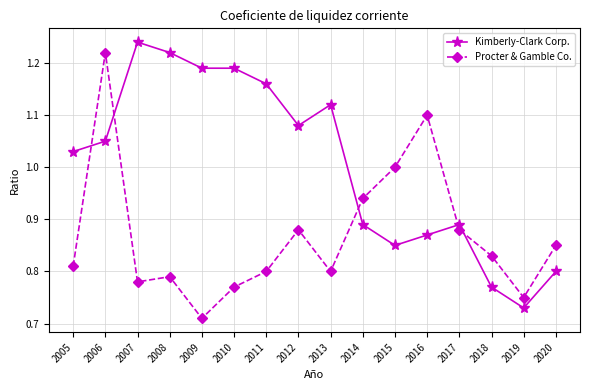

How many series are shown in this chart?

2